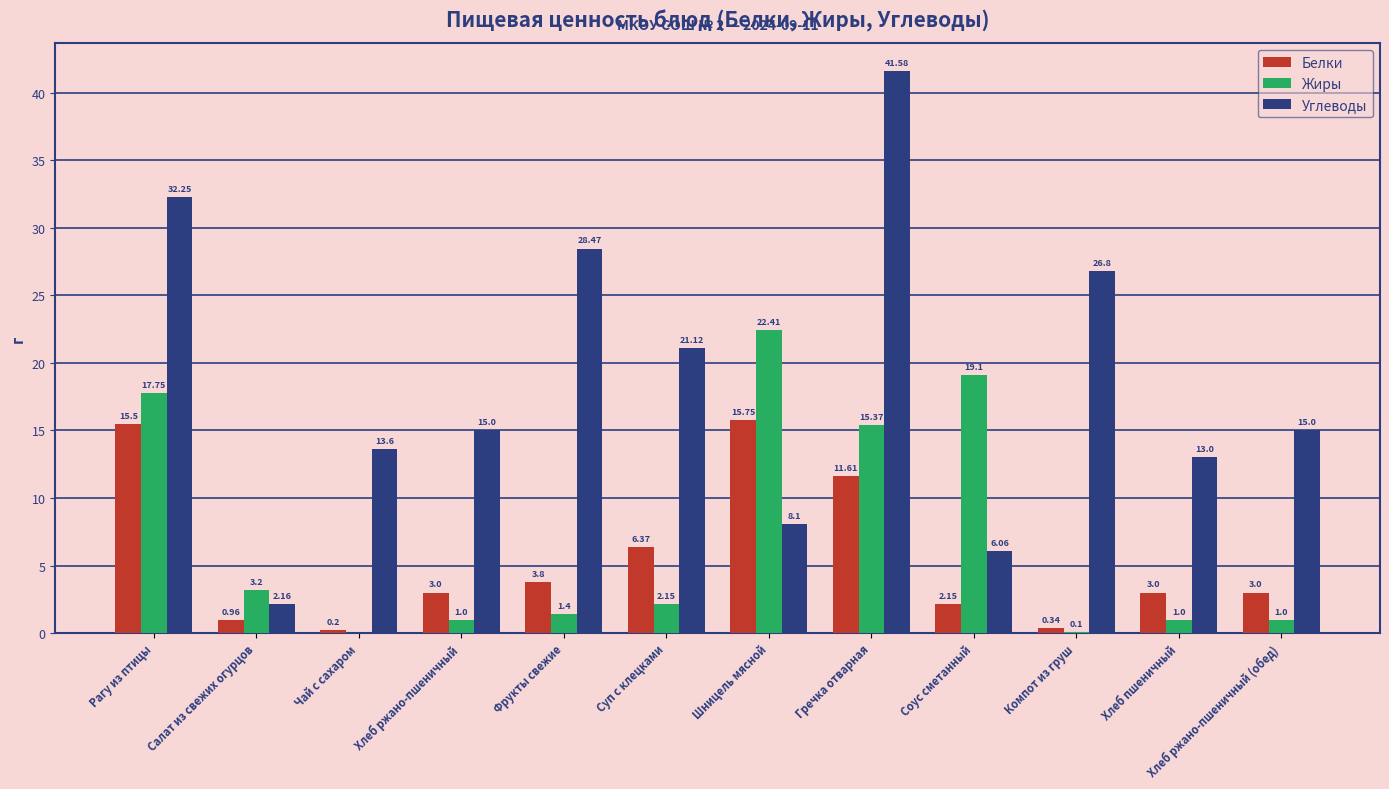

Is the value of Жиры at Шницель мясной greater than the value of Углеводы at Соус сметанный?

Yes